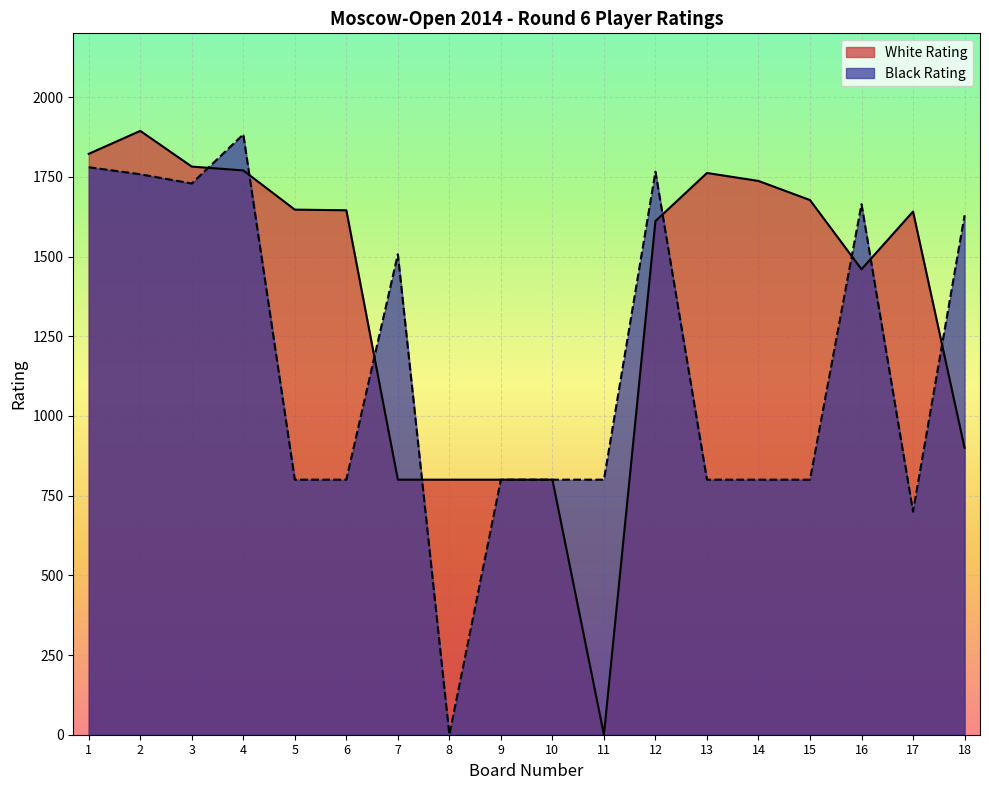

List the series in order of their overall mean, highest first.

White Rating, Black Rating